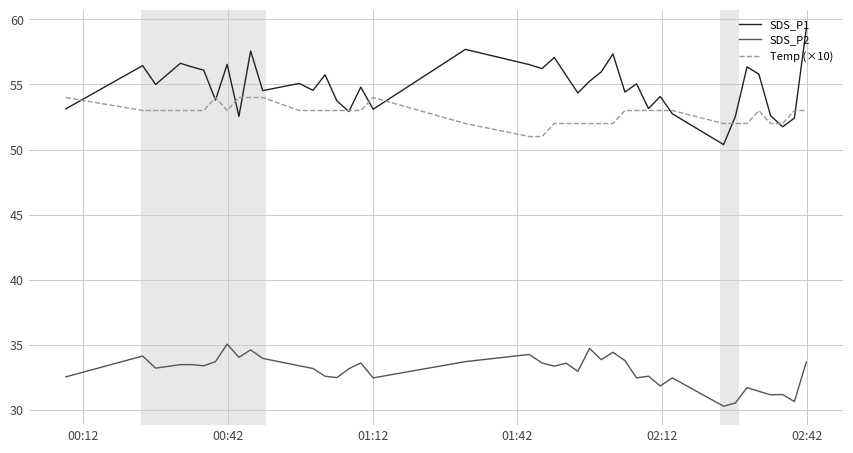

Which series has the largest total across all categories?

SDS_P1